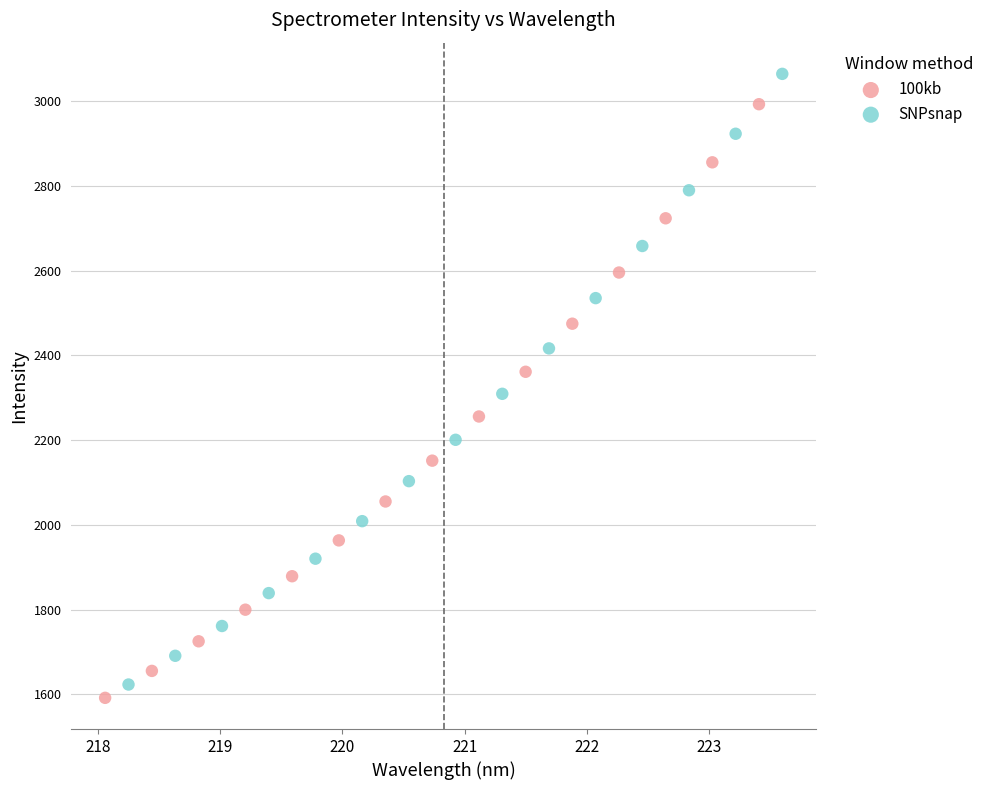

Which series has the largest Y range (max minus min)?

SNPsnap